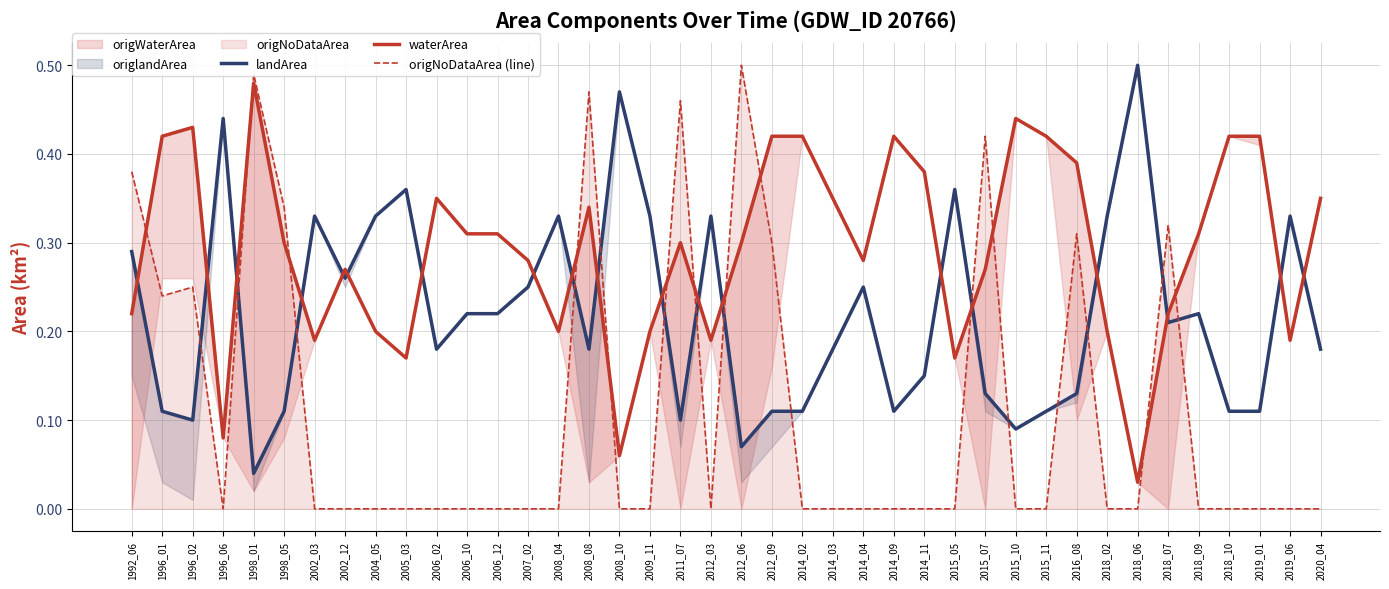

How many positive values does the origNoDataArea (line) series have?

12